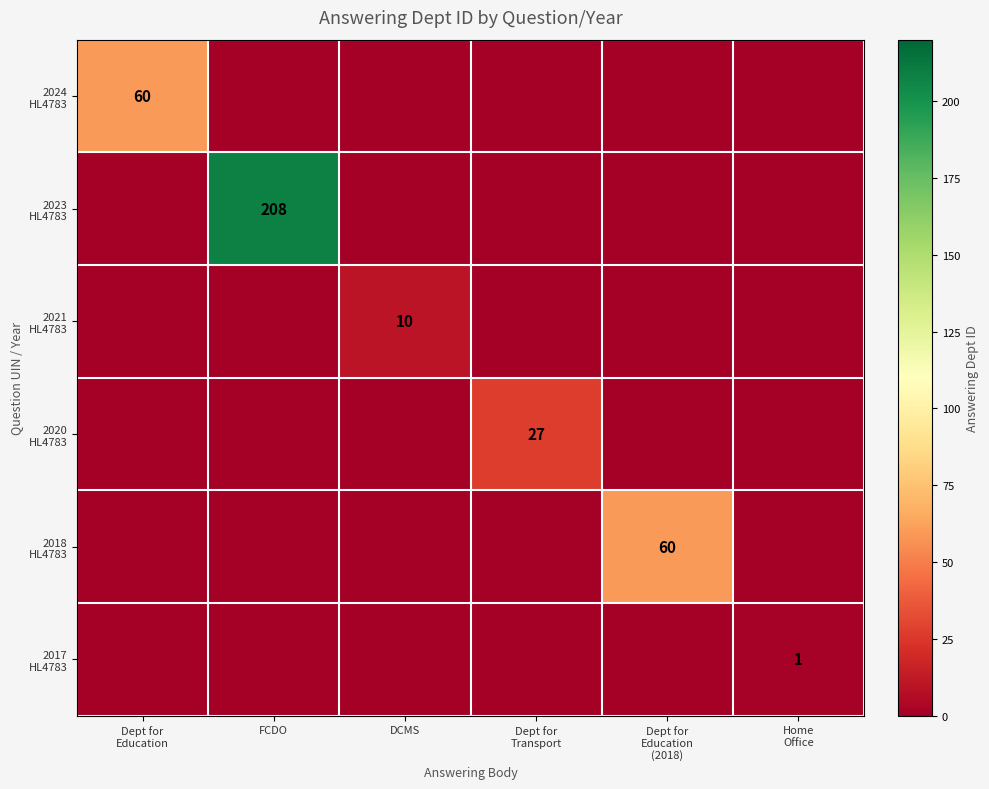

How many data points in 2020 HL4783 are above 0?

1